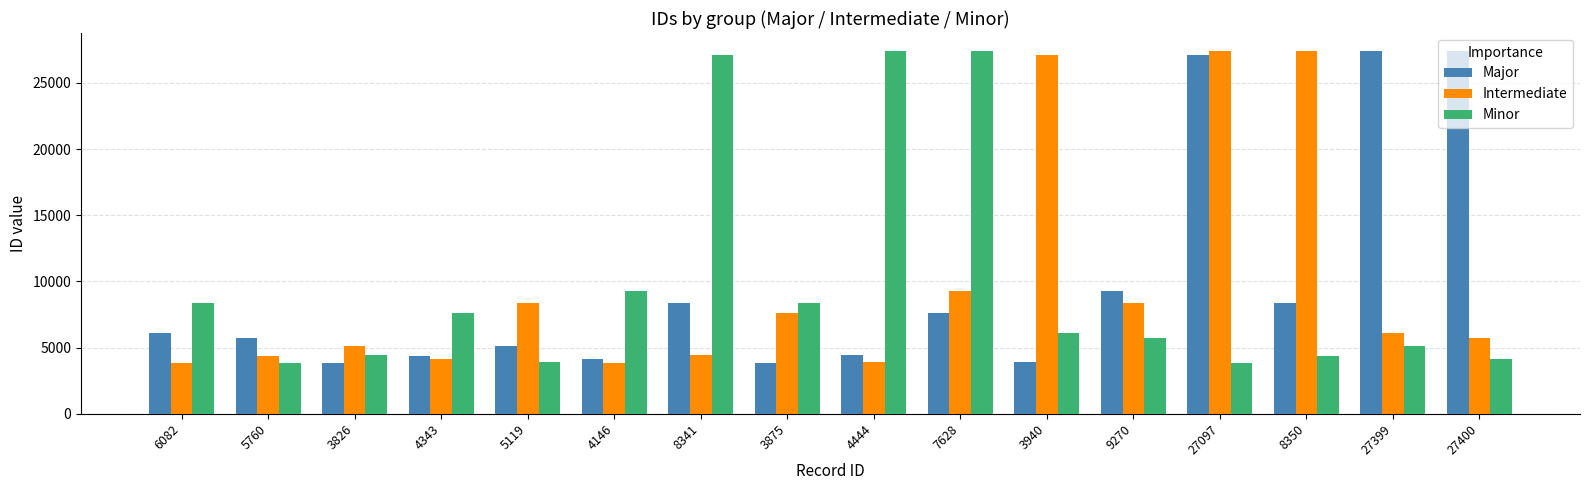

What are all the series names shown in the legend?

Major, Intermediate, Minor